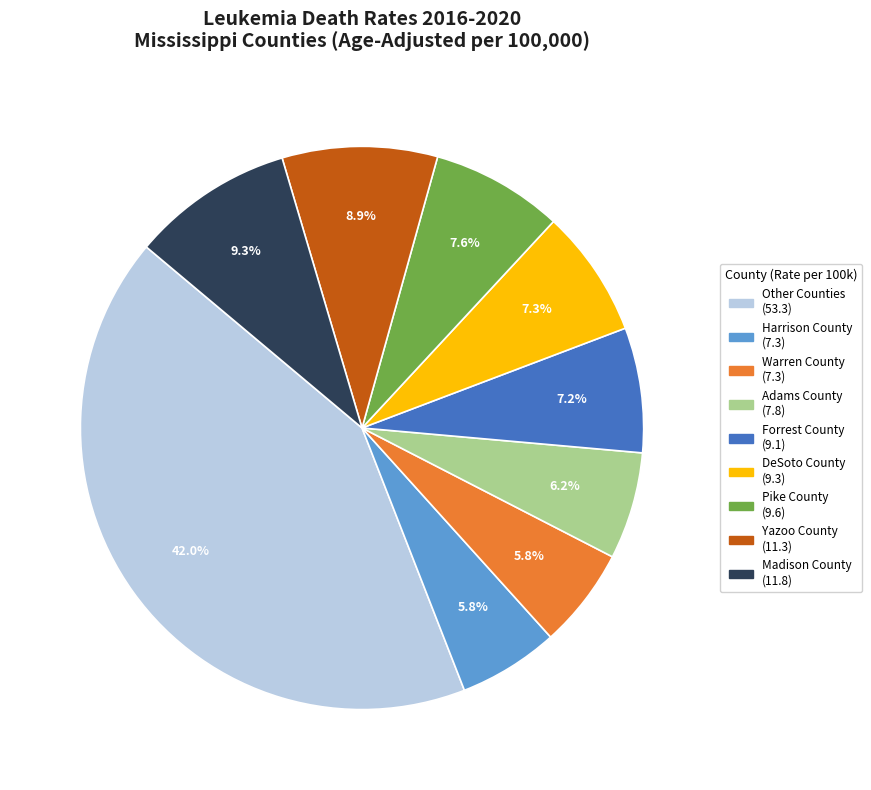

Does any single category account for the majority?

No